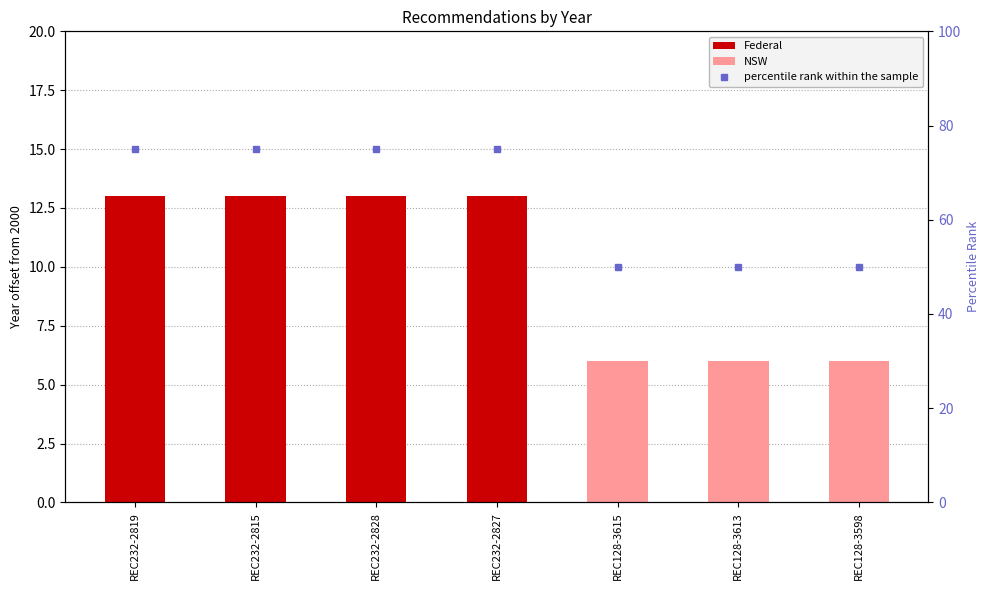

Which has a higher value, REC128-3598 or REC232-2815?

REC232-2815